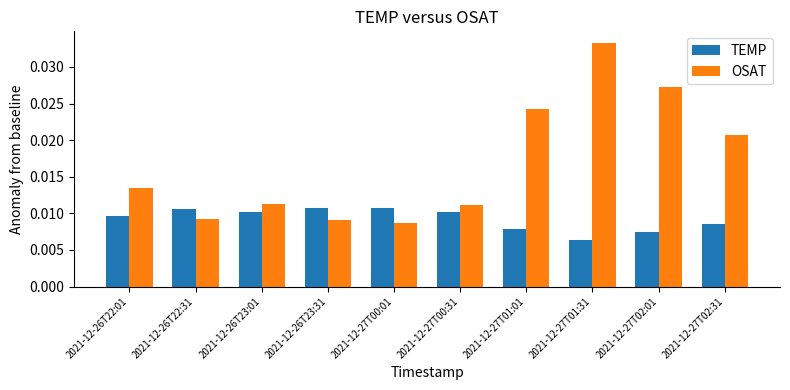

Which category has the lowest value across all series?

2021-12-27T01:31